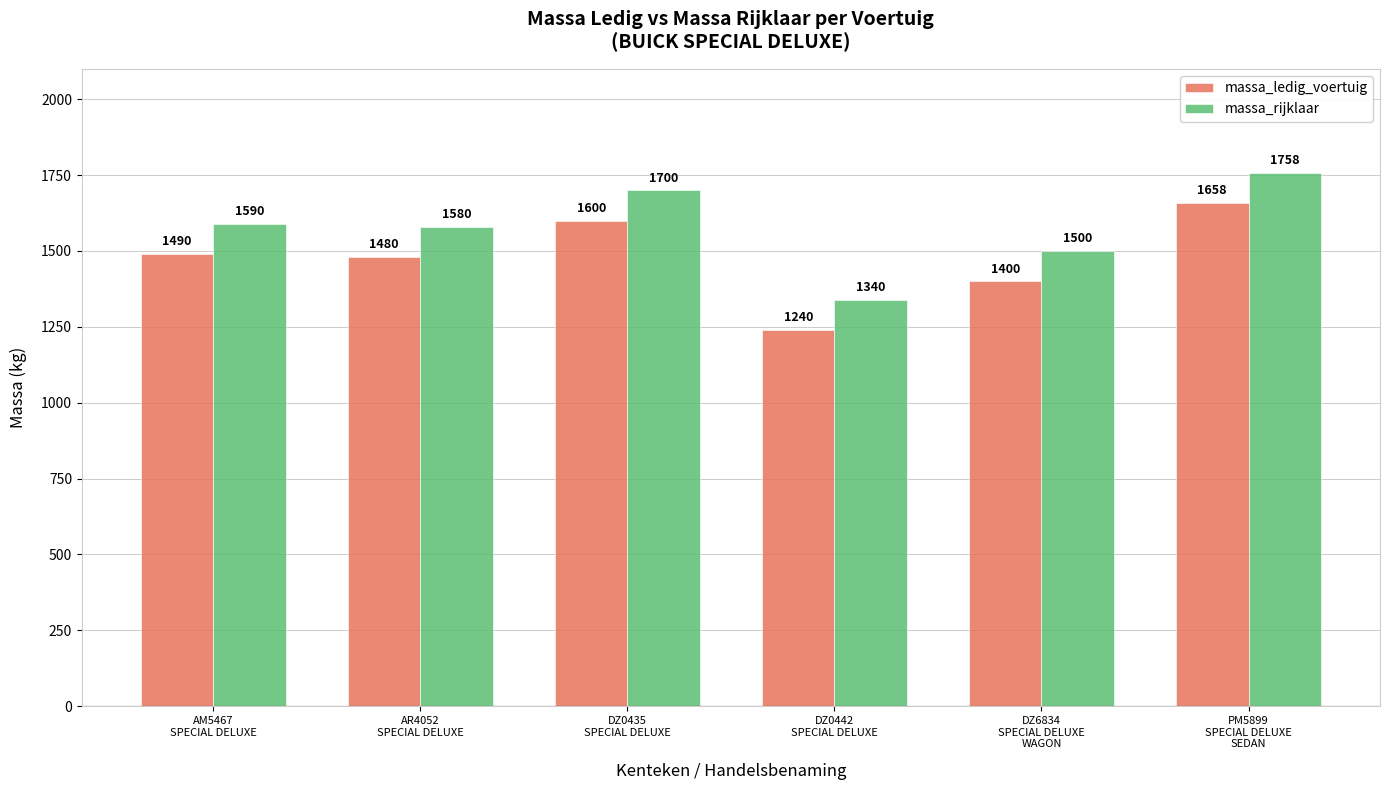

Rank the categories by massa_rijklaar value from highest to lowest.

PM5899
SPECIAL DELUXE
SEDAN, DZ0435
SPECIAL DELUXE, AM5467
SPECIAL DELUXE, AR4052
SPECIAL DELUXE, DZ6834
SPECIAL DELUXE
WAGON, DZ0442
SPECIAL DELUXE